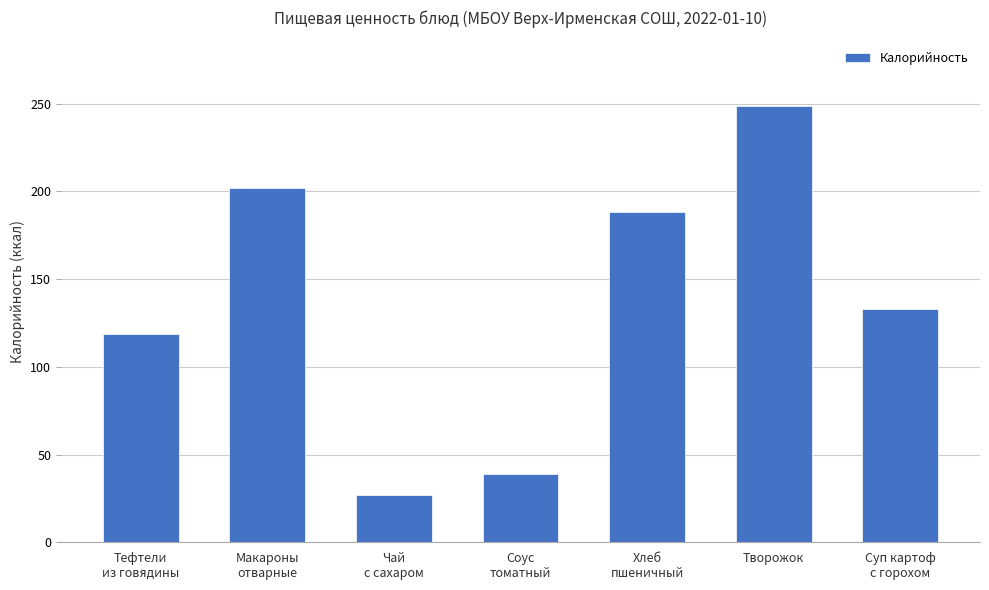

Reading left to right, extract all data points from this chart.

118.5	202.0	26.8	38.8	188.0	248.7	133.1